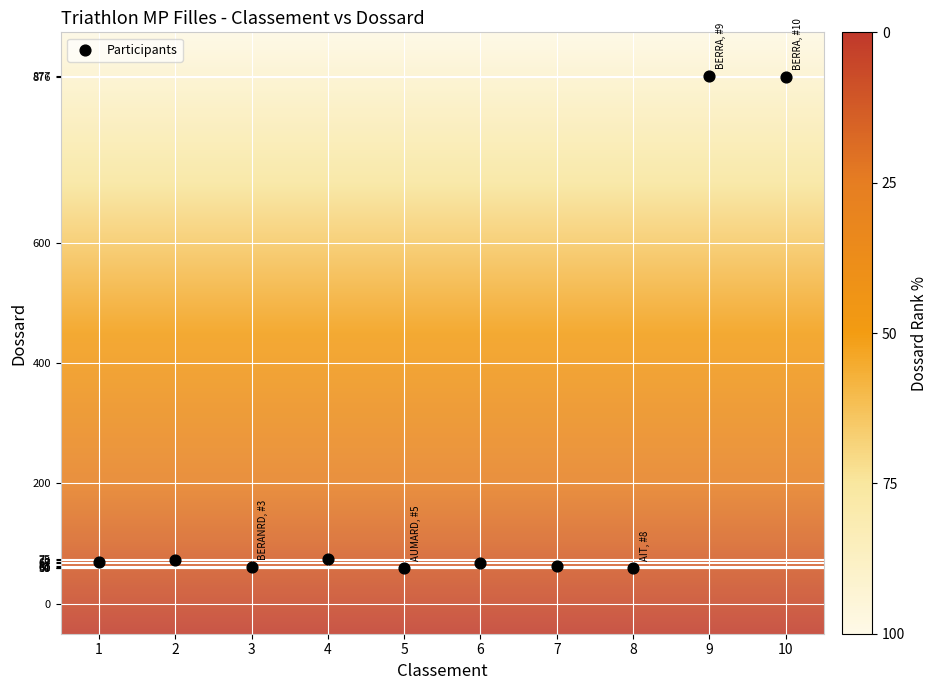

What is the range of Y values (max minus min)?

818